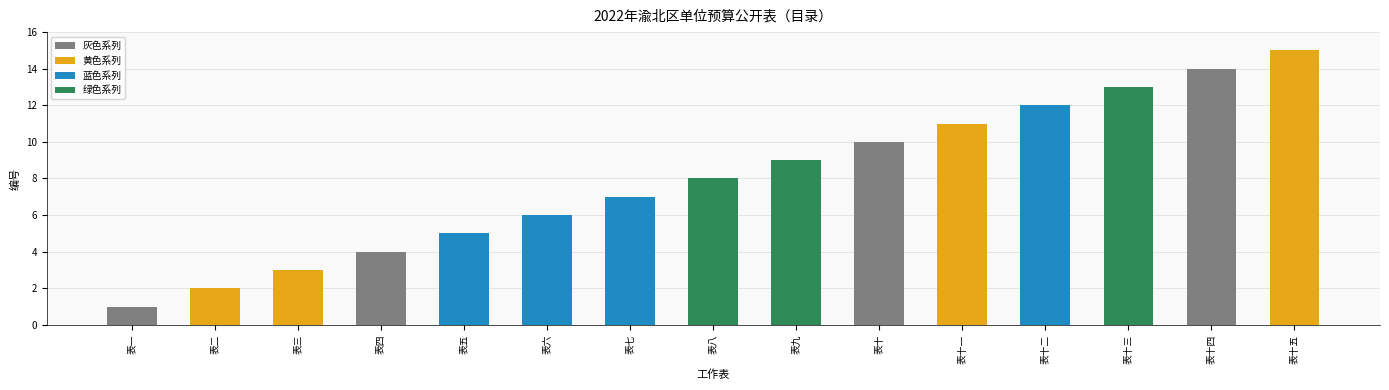

List the labels in order of value, largest first.

表十五, 表十四, 表十三, 表十二, 表十一, 表十, 表九, 表八, 表七, 表六, 表五, 表四, 表三, 表二, 表一